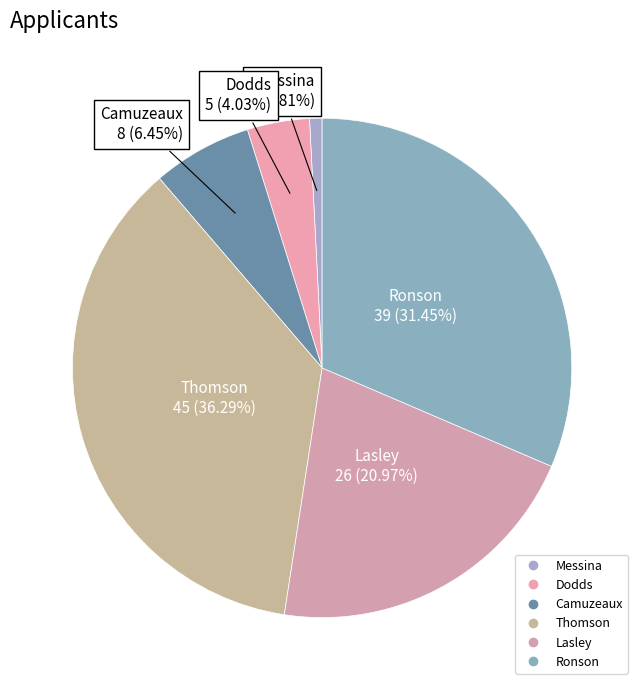

To the nearest percent, what portion does Lasley represent?

21%